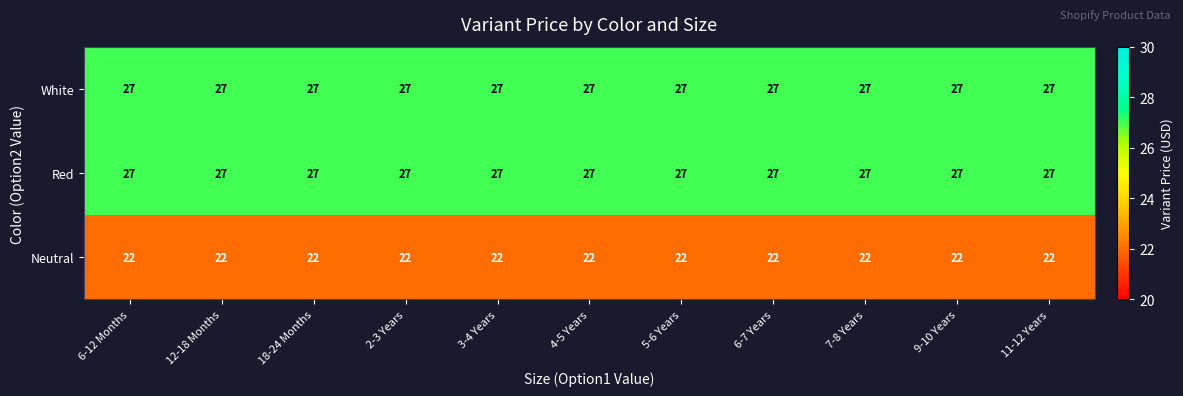

The value of Red at 3-4 Years is 37. True or false?

False